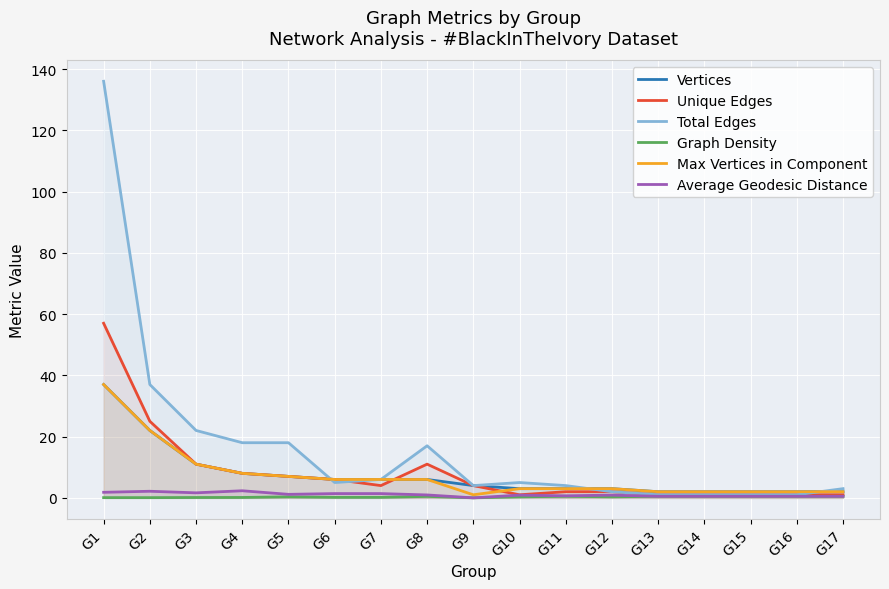

Count the Graph Density values in the range 0 to 1.

17